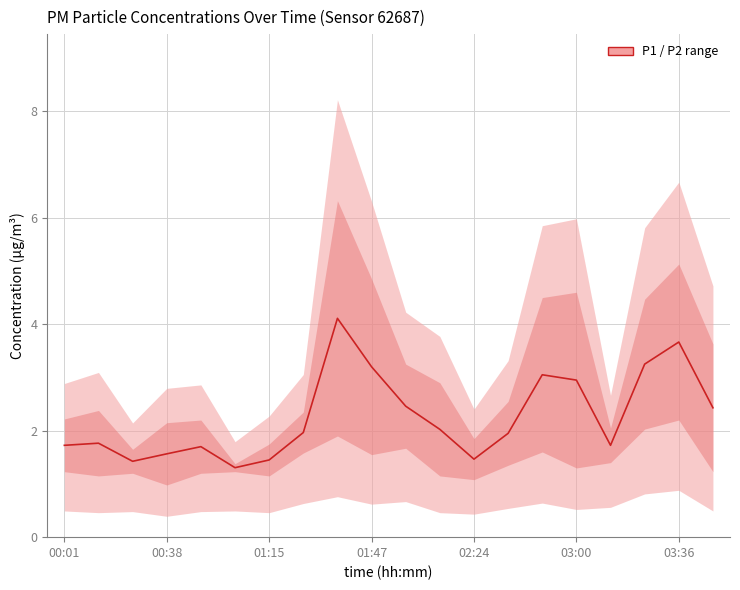

Count the number of categories in the chart.

20